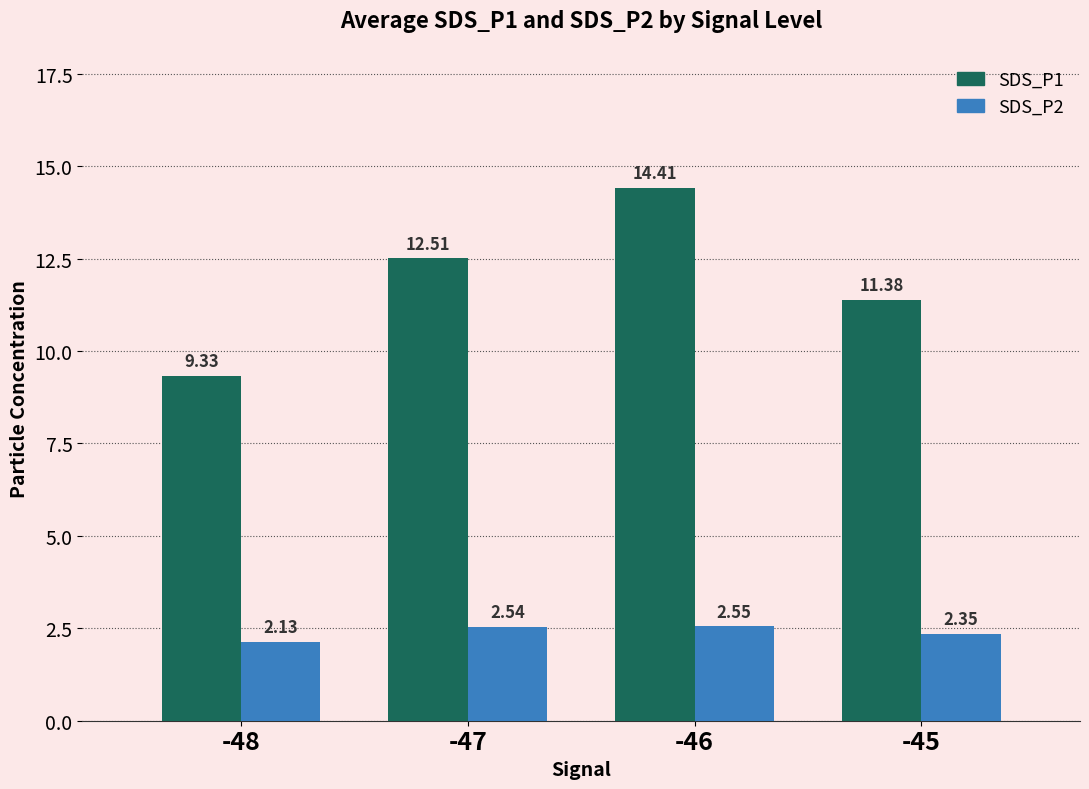

What is the difference between the highest and lowest values at -47?

10.0